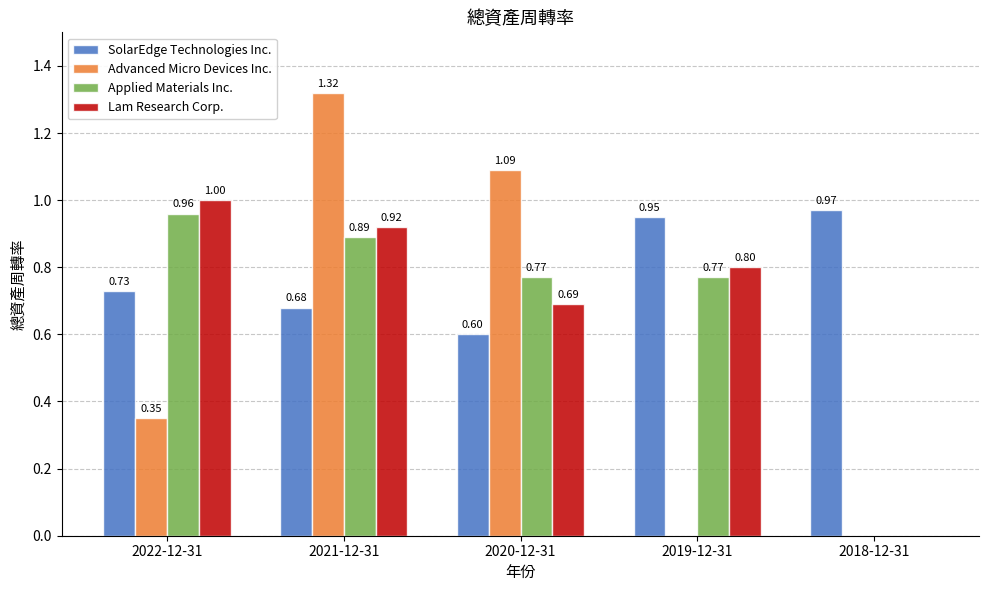

Is the value of Lam Research Corp. at 2019-12-31 greater than the value of SolarEdge Technologies Inc. at 2022-12-31?

Yes